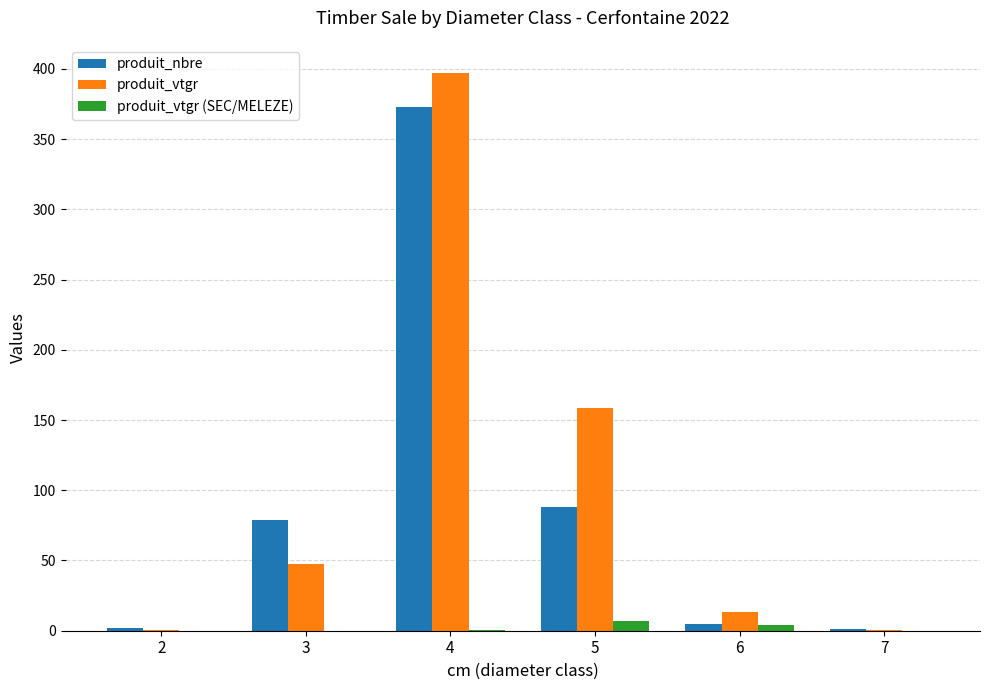

Is the value of produit_vtgr (SEC/MELEZE) at 2 greater than the value of produit_nbre at 4?

No